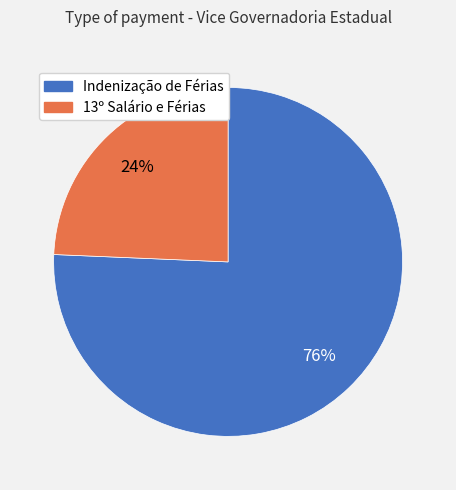

Which has a higher value, Indenização de Férias or 13º Salário e Férias?

Indenização de Férias